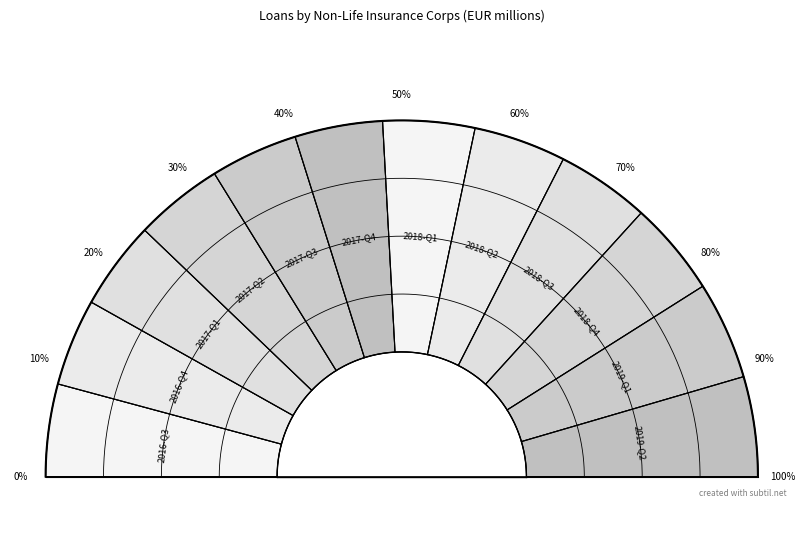

To the nearest percent, what portion does 2018-Q3 represent?

8%